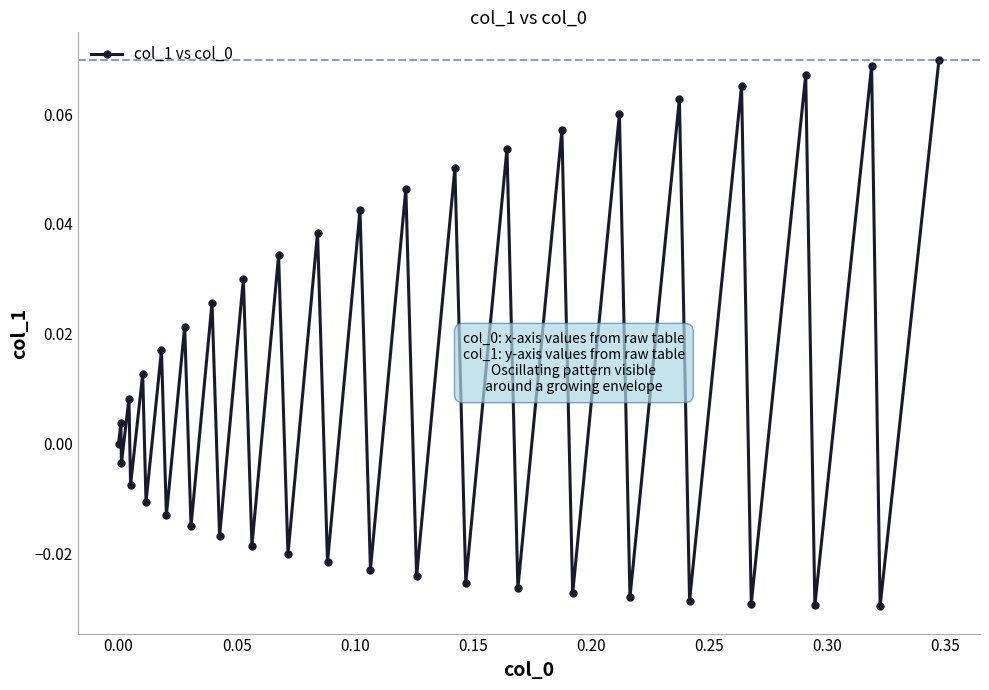

What is the sum of all values?

0.4